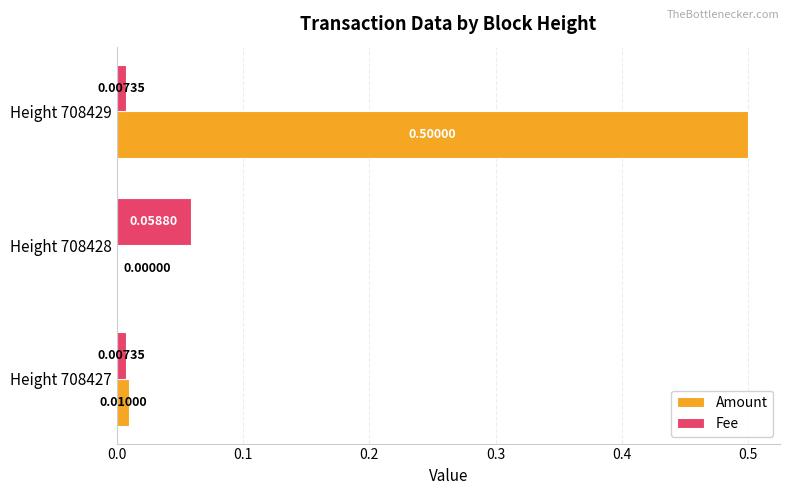

Which category has the highest value in the Fee series?

Height 708428